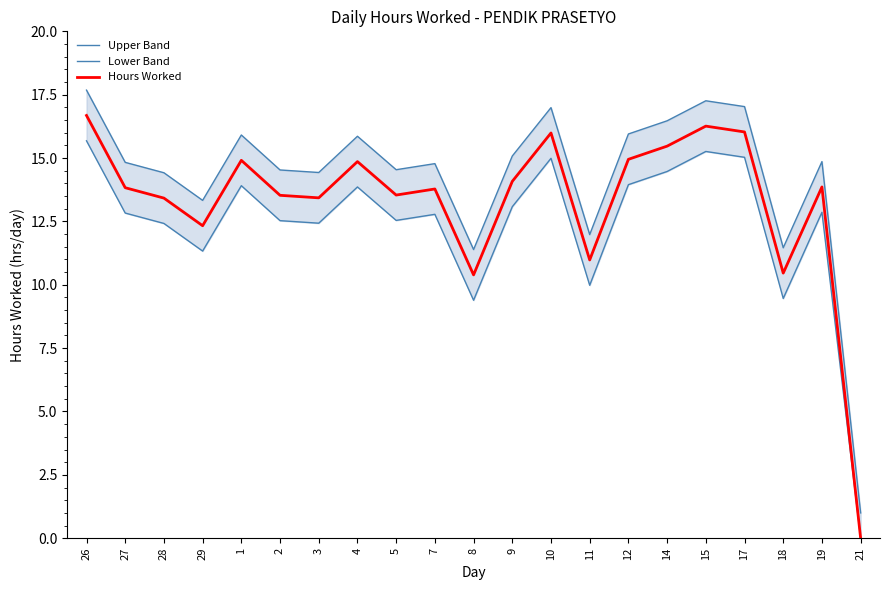

True or false: Upper Band has a value of 27.3 at 12.

False